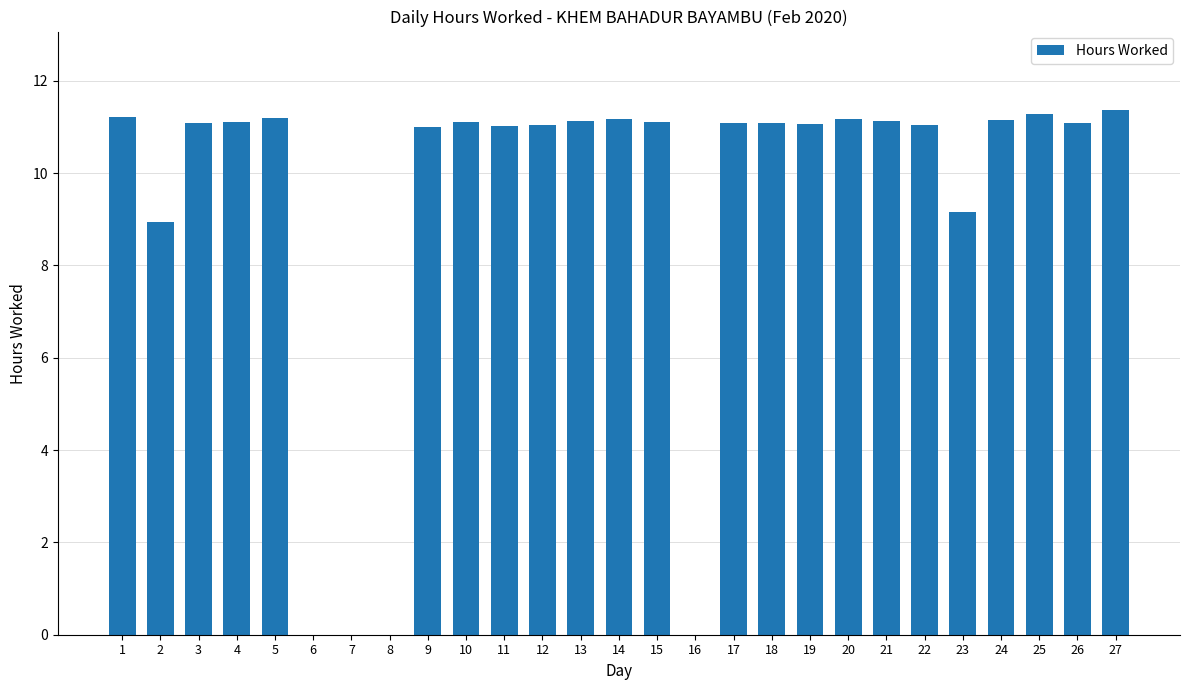

What is the sum of the values at 22 and 23?

20.2